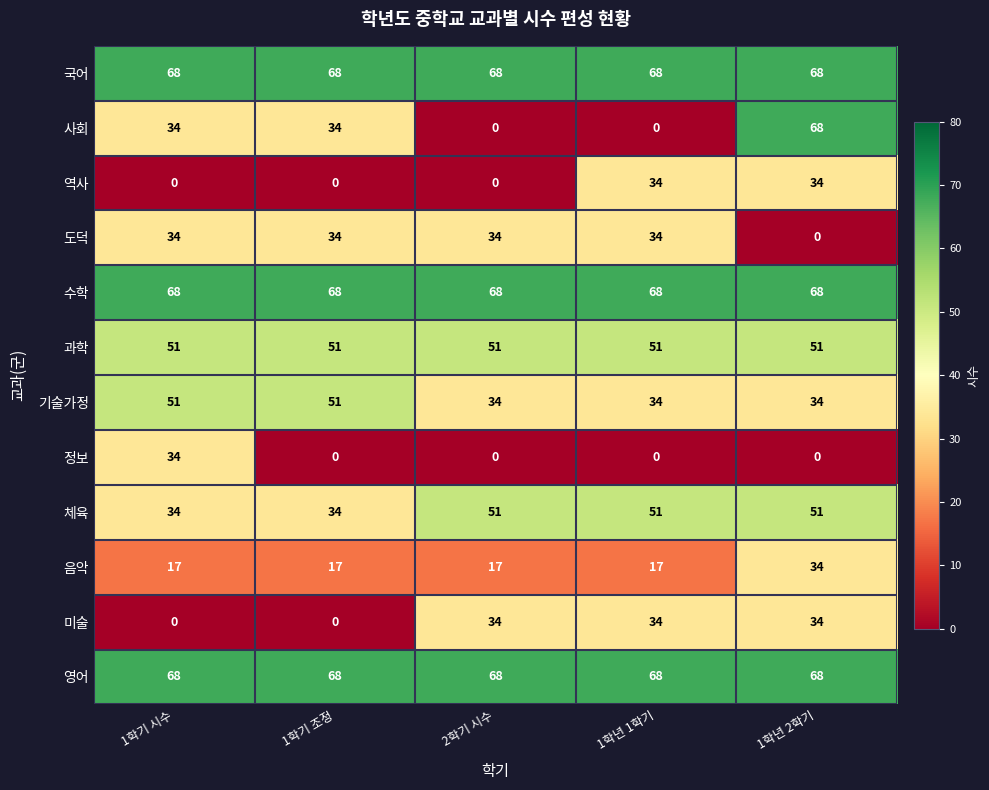

Count the number of data series in this chart.

12